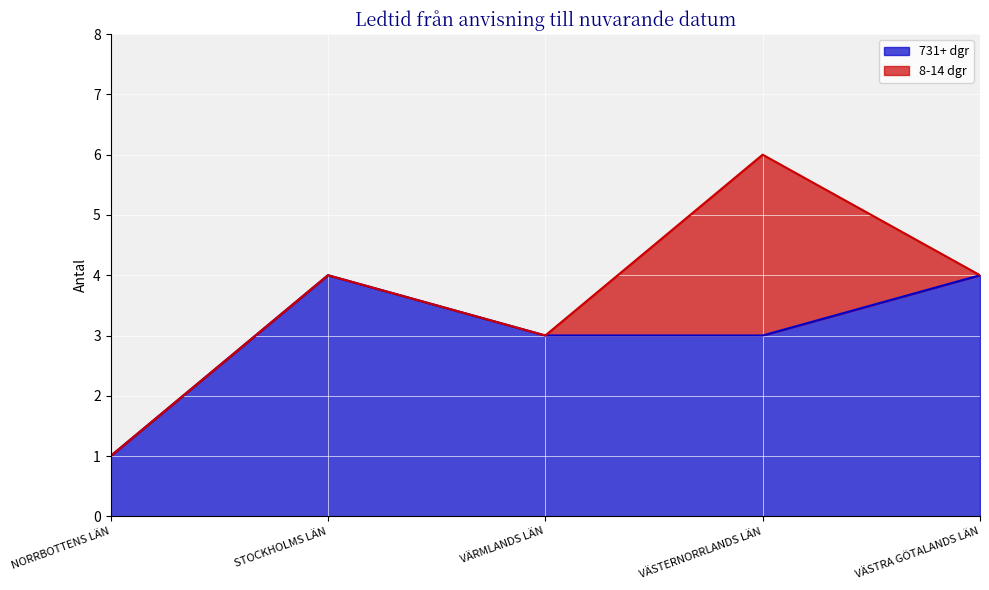

What is the ratio of the value at VÄSTERNORRLANDS LÄN to the value at VÄSTRA GÖTALANDS LÄN?

0.8